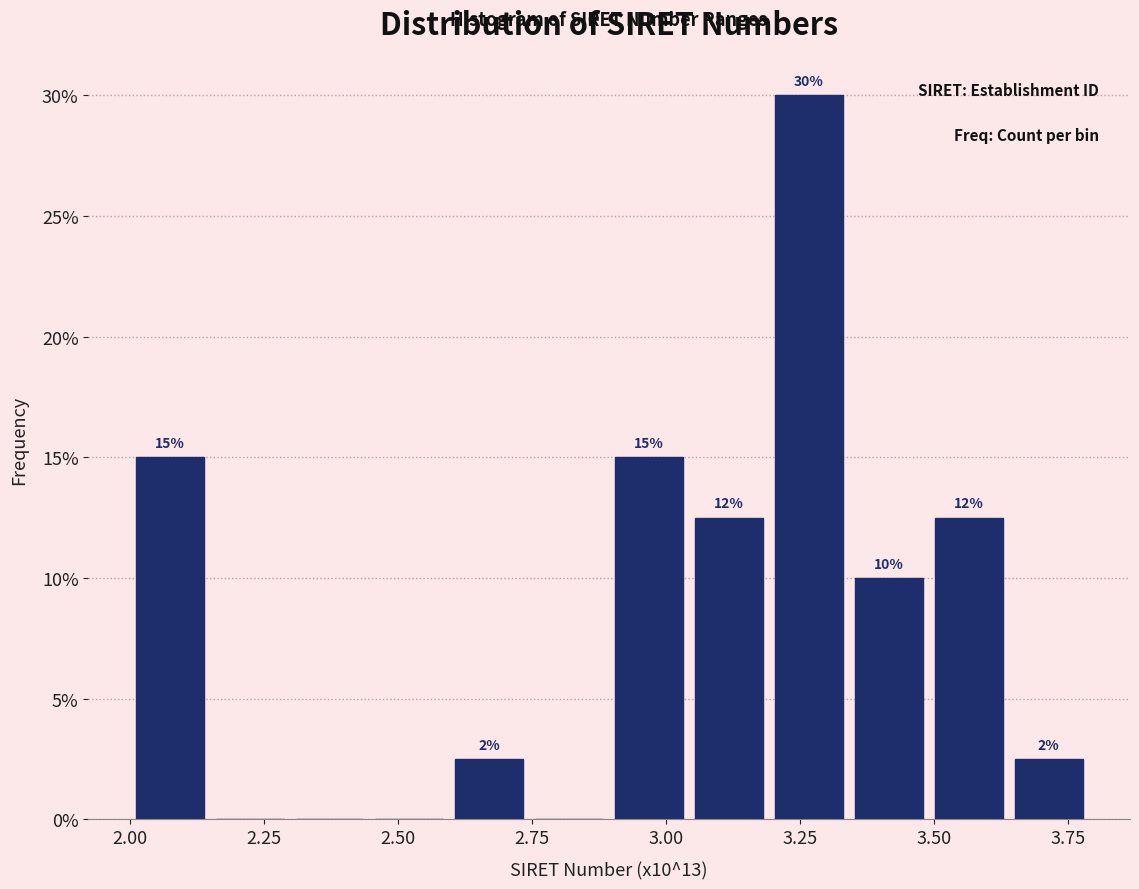

Read against the x-axis, roughly where is the centre of the tallest bar?

3.25